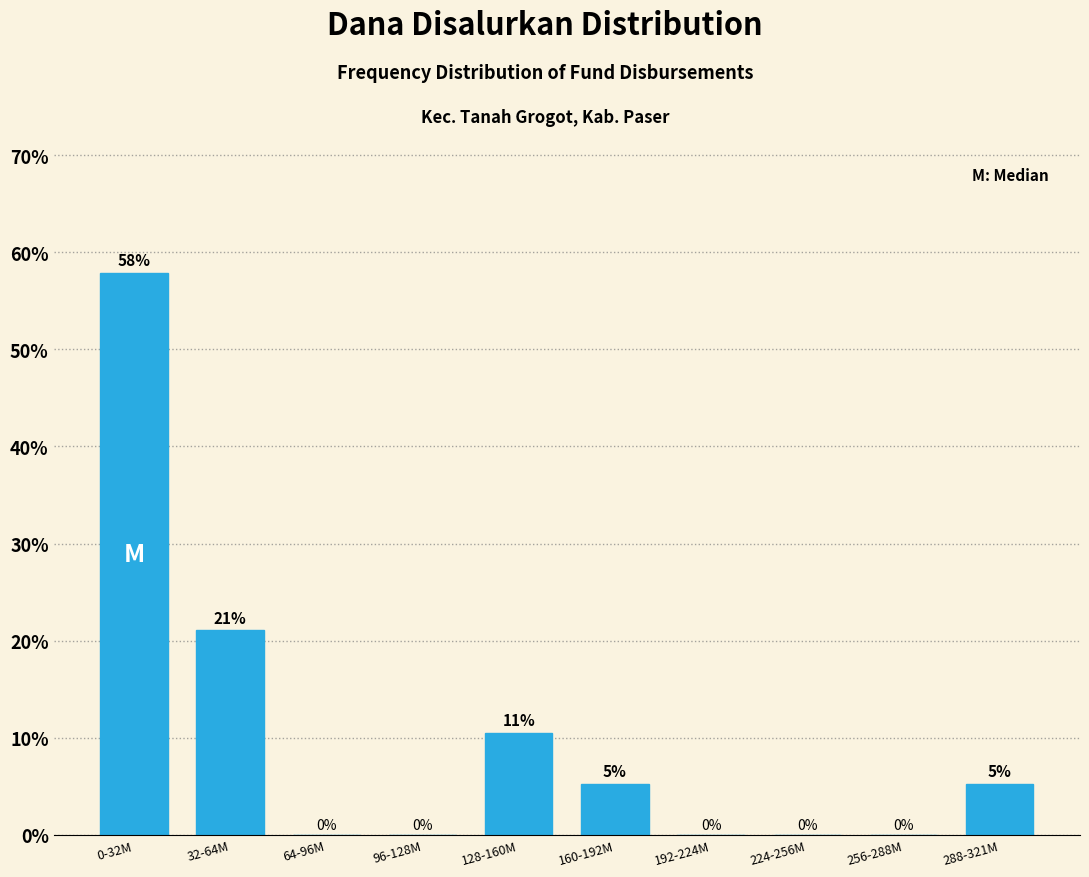

True or false: the data shows 31.2 at 32-64M.

False